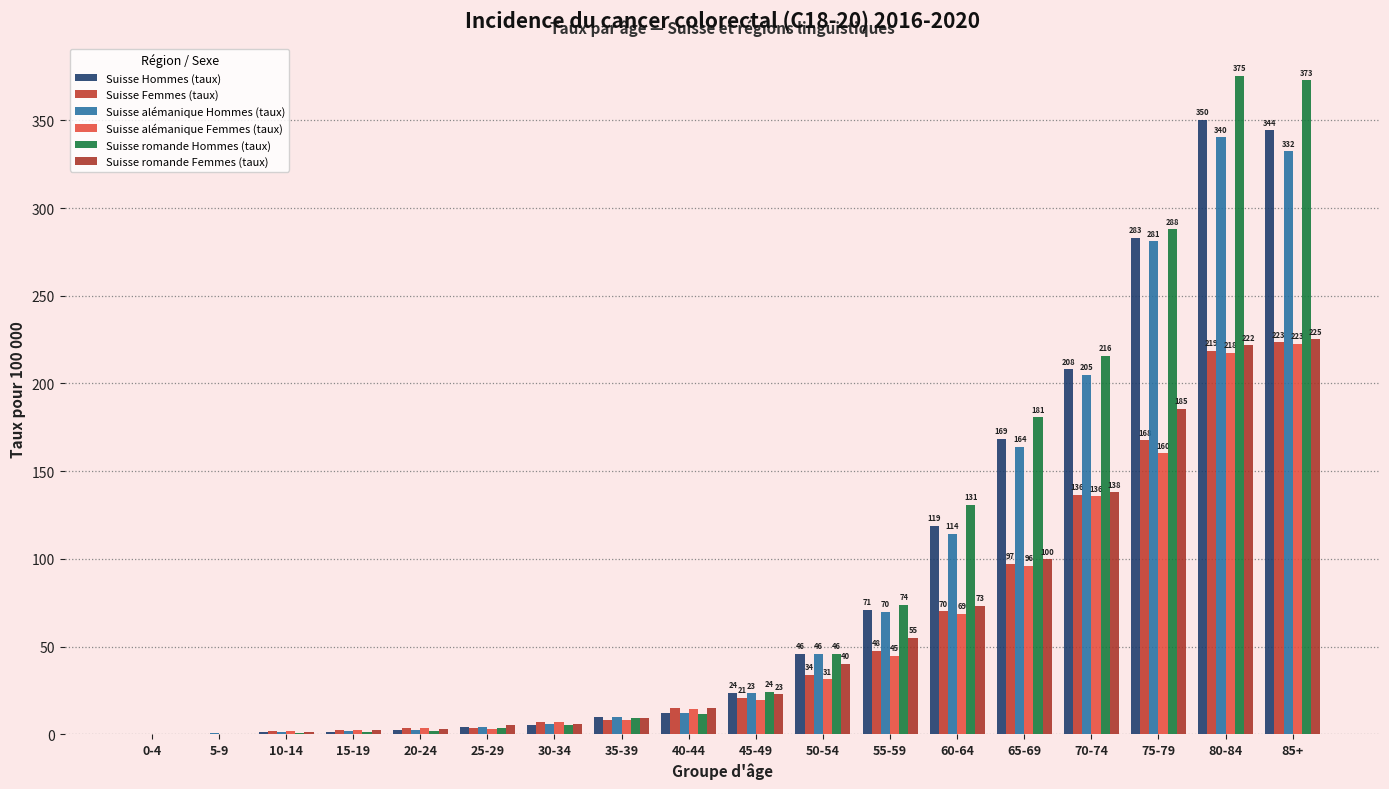

The Suisse romande Hommes (taux) series shows 28.0 at 50-54. True or false?

False